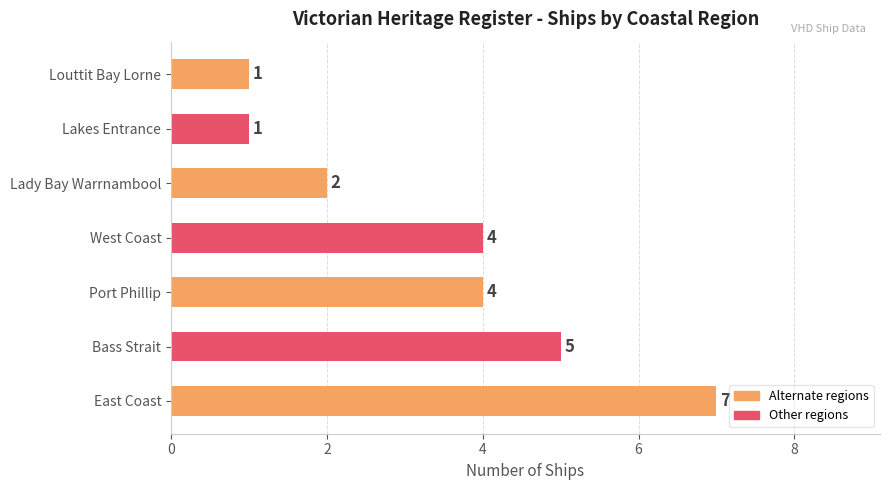

The chart shows a value of 9 at Bass Strait. True or false?

False